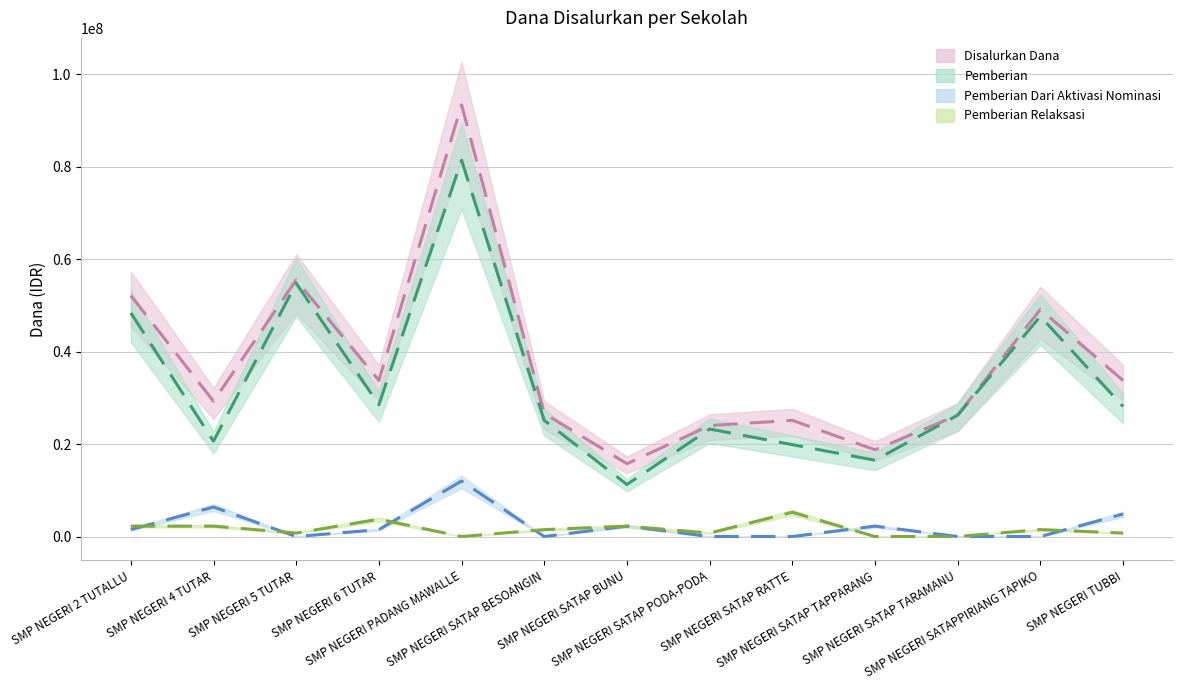

Which series has the largest range (max minus min)?

Disalurkan Dana